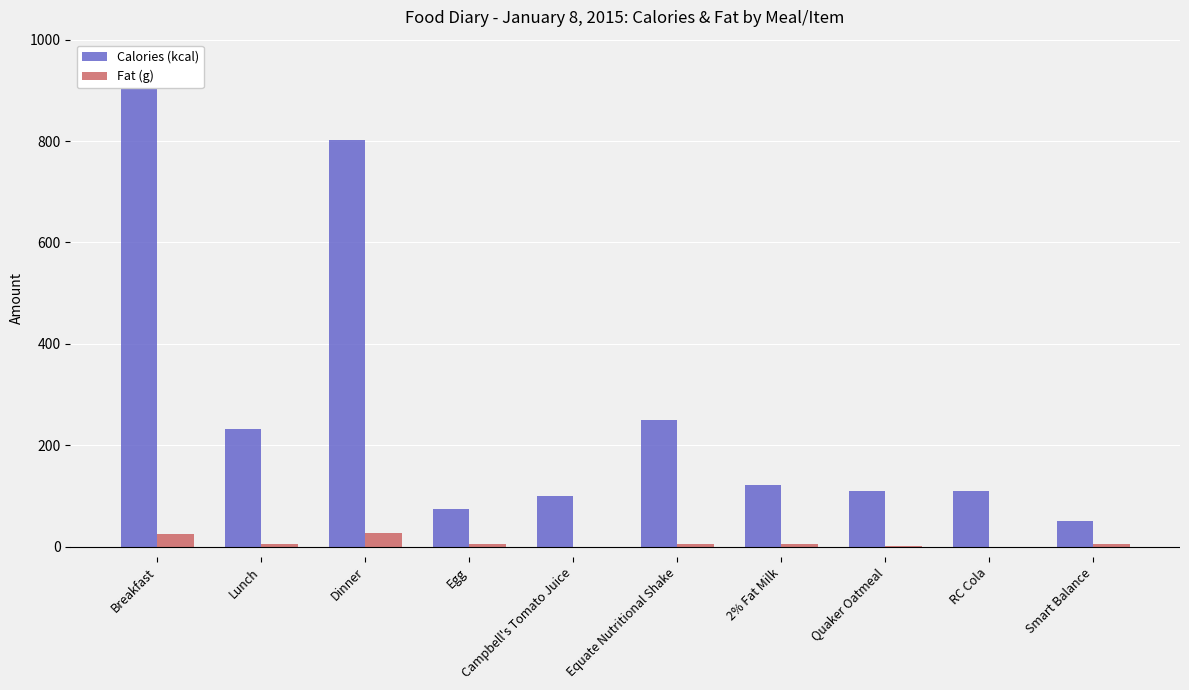

Which has a higher value, Lunch or Egg?

Lunch